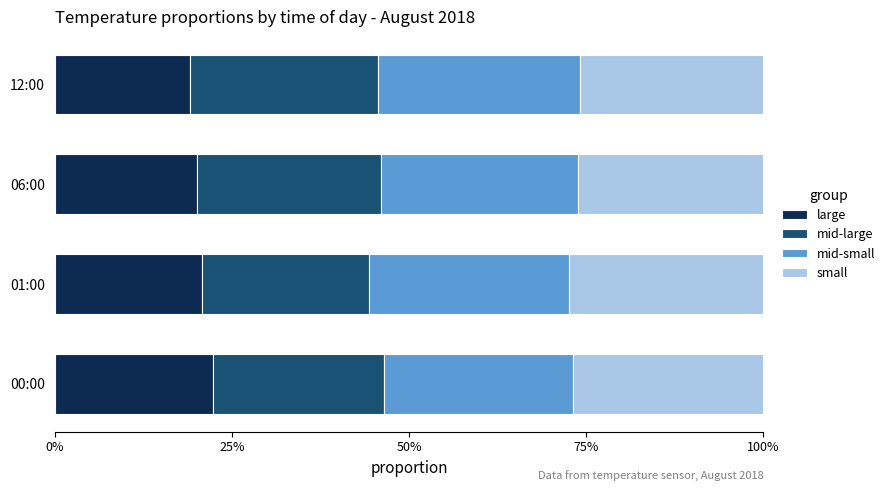

What are all the series names shown in the legend?

large, mid-large, mid-small, small